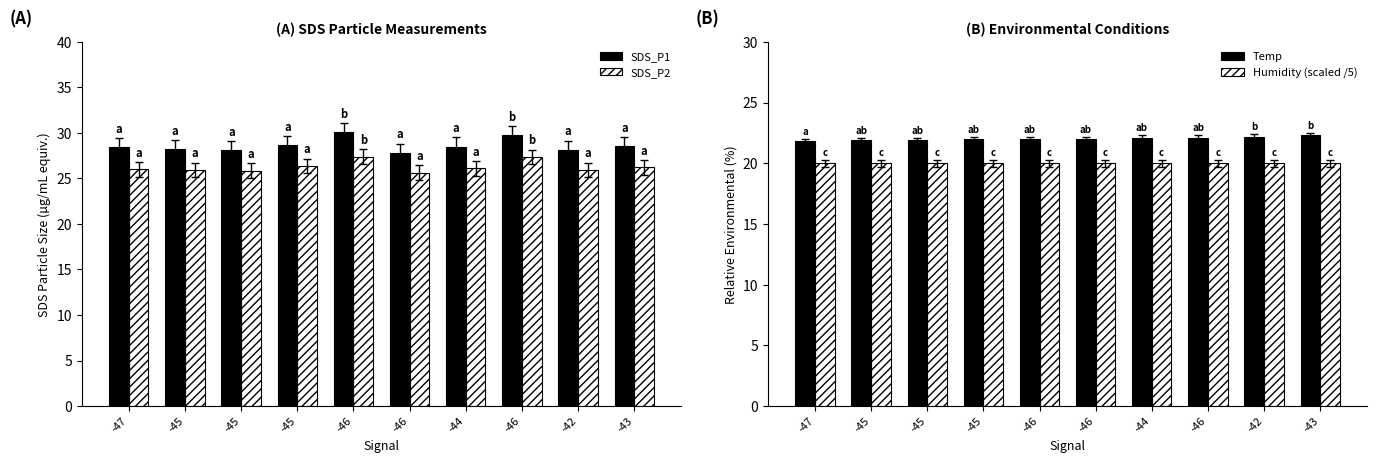

Read the SDS_P1 value at -47.

28.4